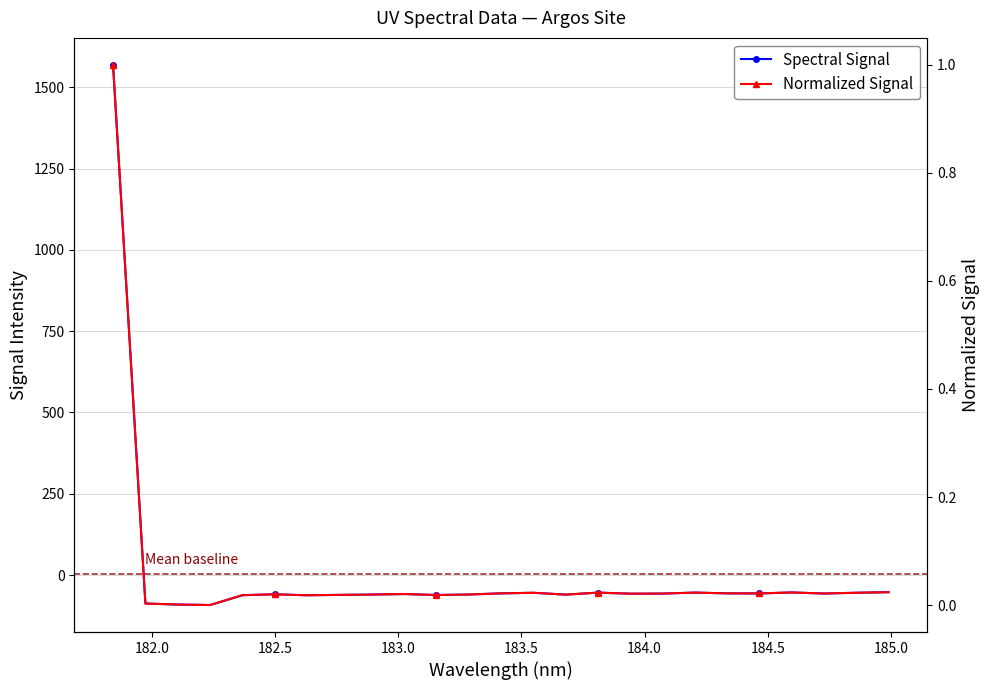

How many series are shown in this chart?

2